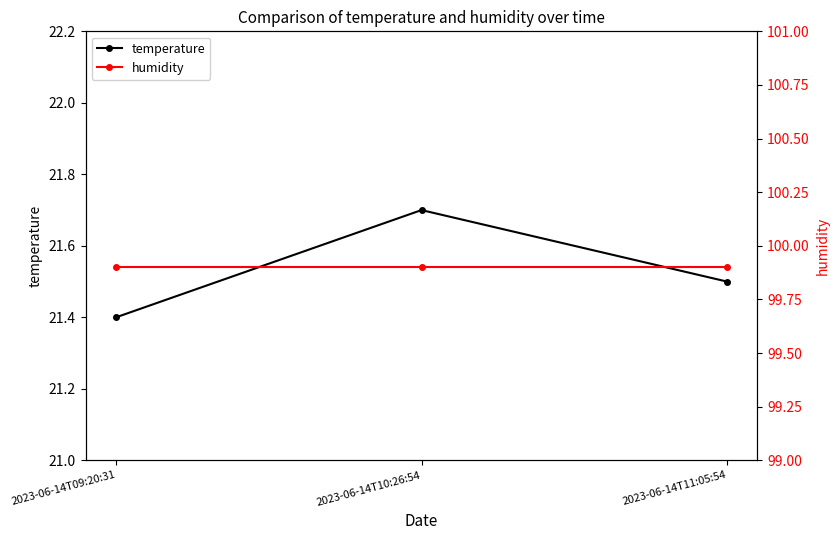

Which category has the highest value in the temperature series?

2023-06-14T10:26:54